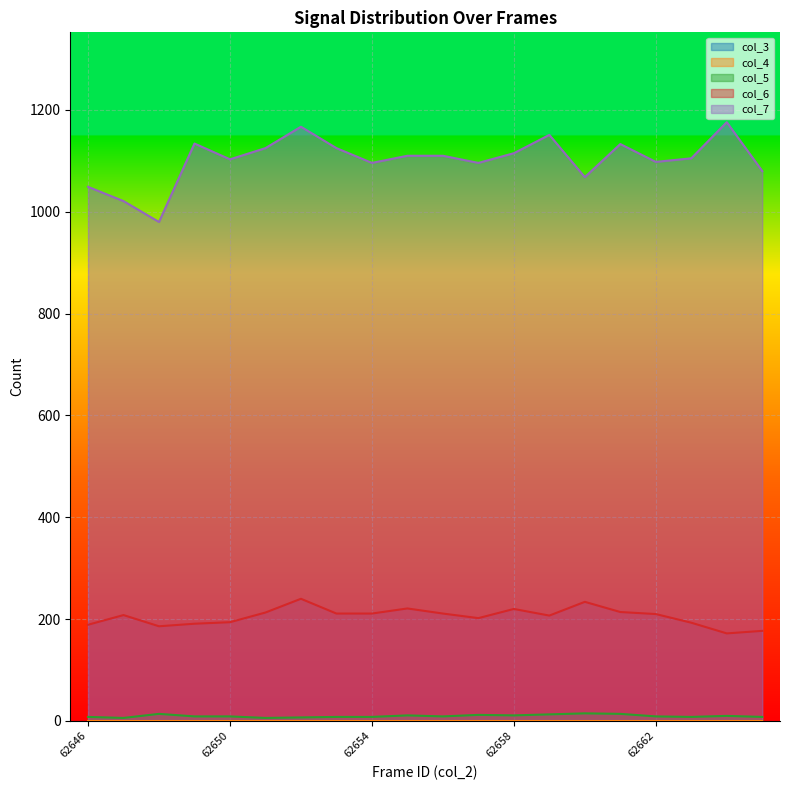

True or false: col_5 and col_7 cross at least once.

False